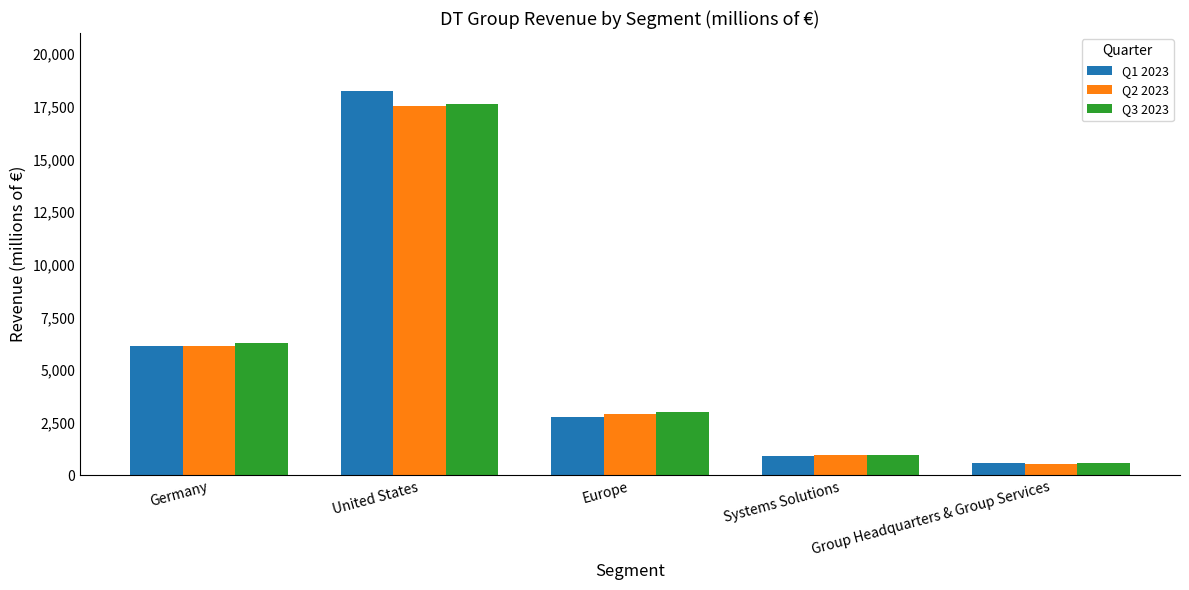

What is the average value of the Q2 2023 series?

5623